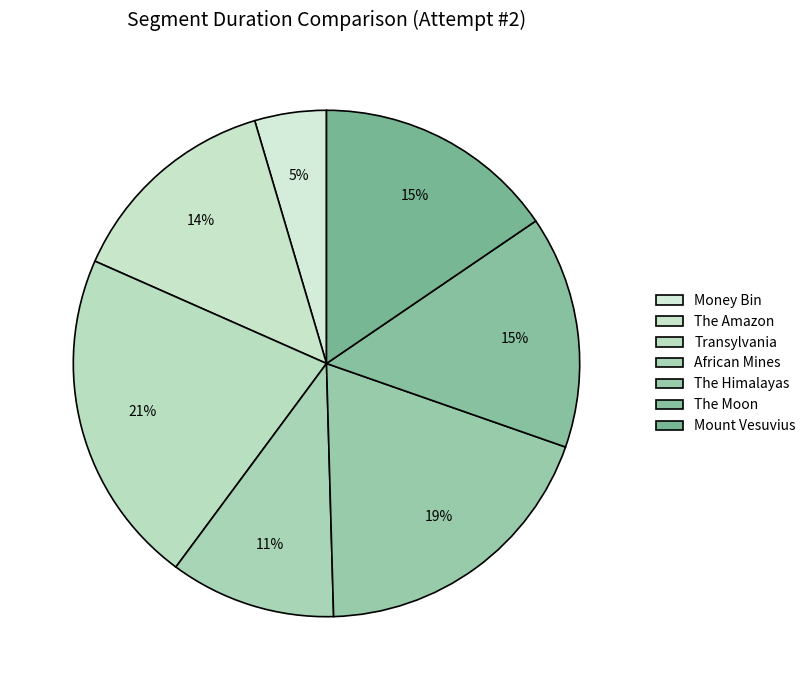

How many segments does this pie chart have?

7